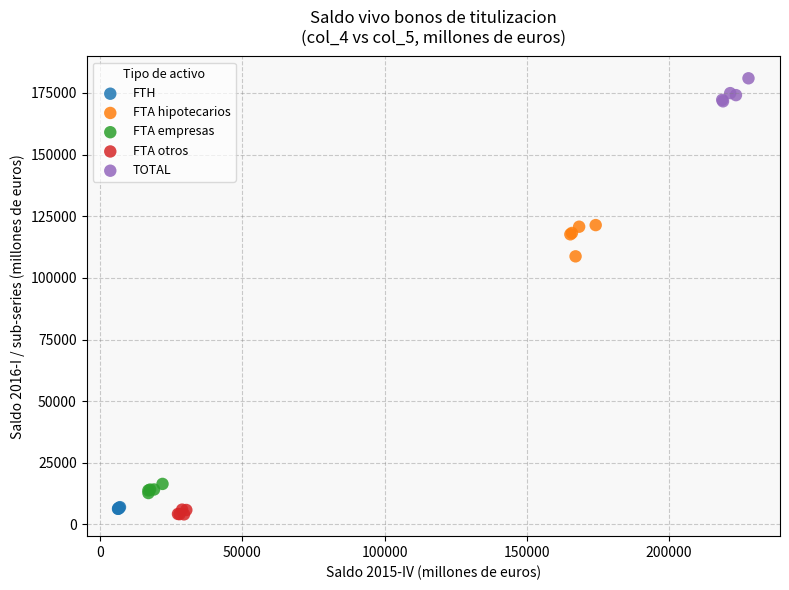

Which series reaches the maximum Y coordinate?

TOTAL